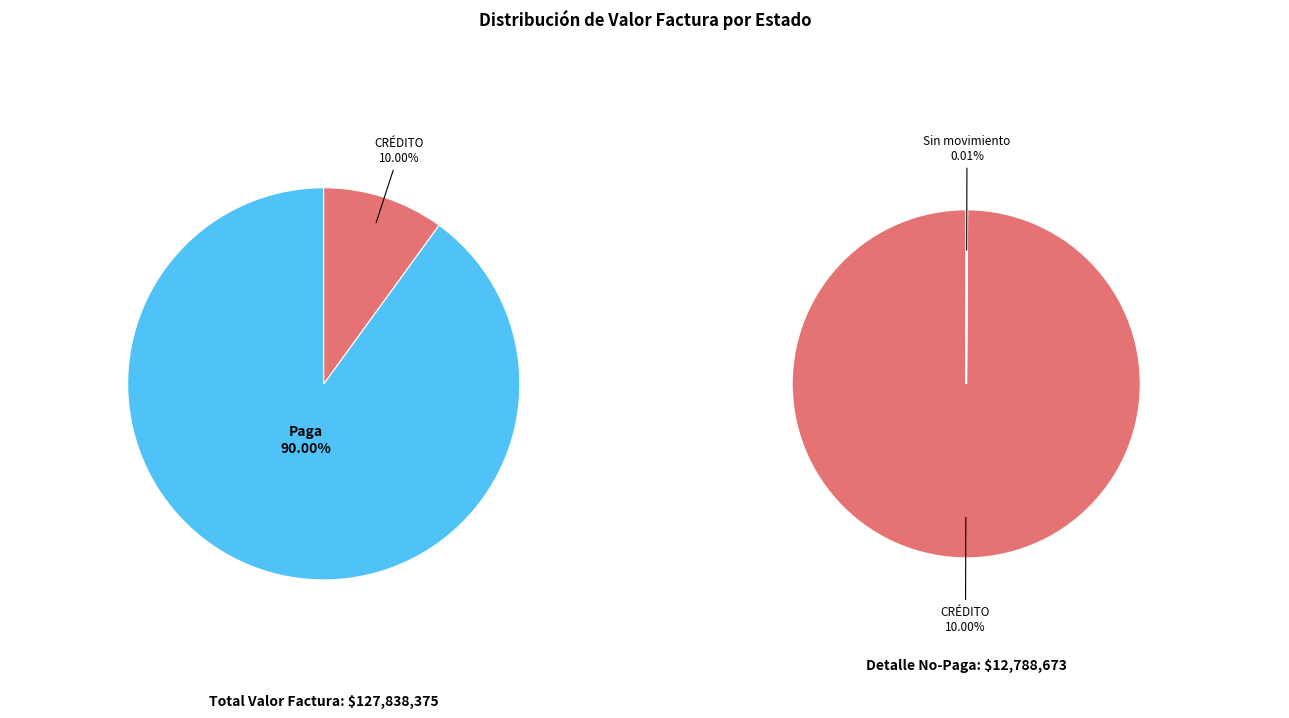

What percentage is NOT represented by CRÉDITO?

90.0%